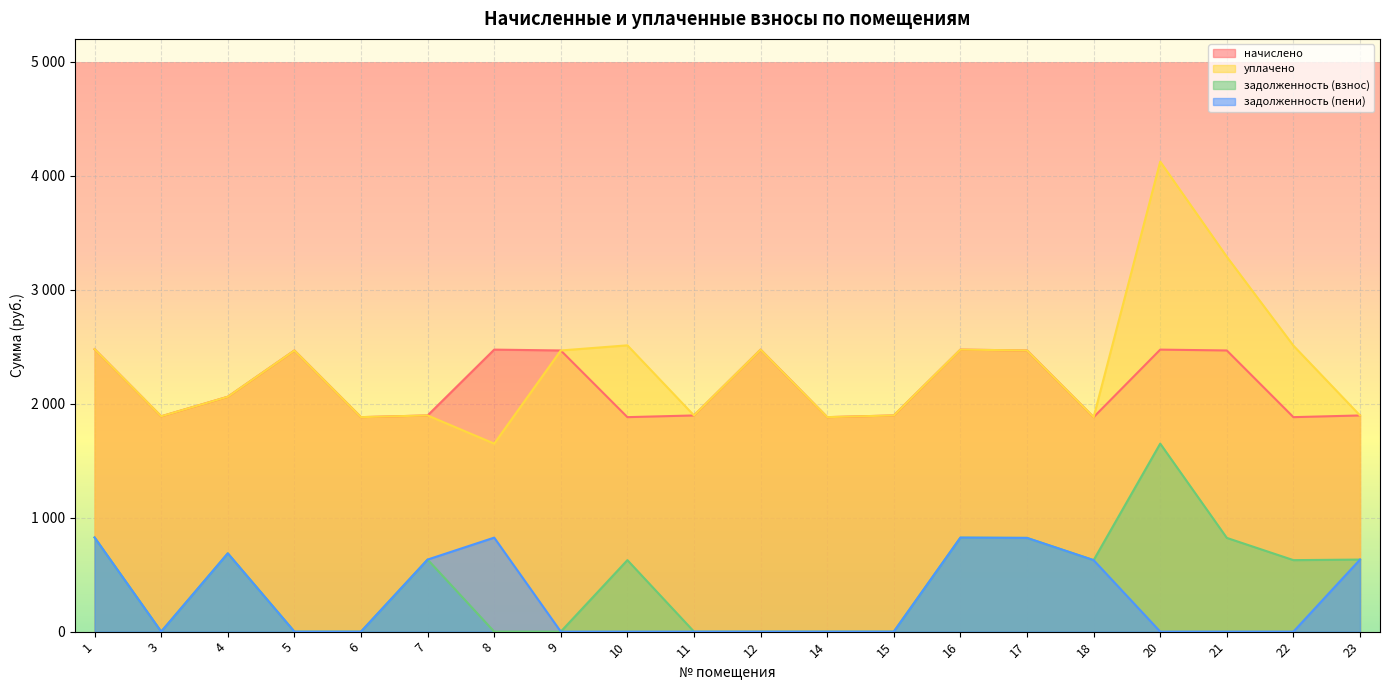

True or false: задолженность (взнос) and уплачено cross at least once.

False